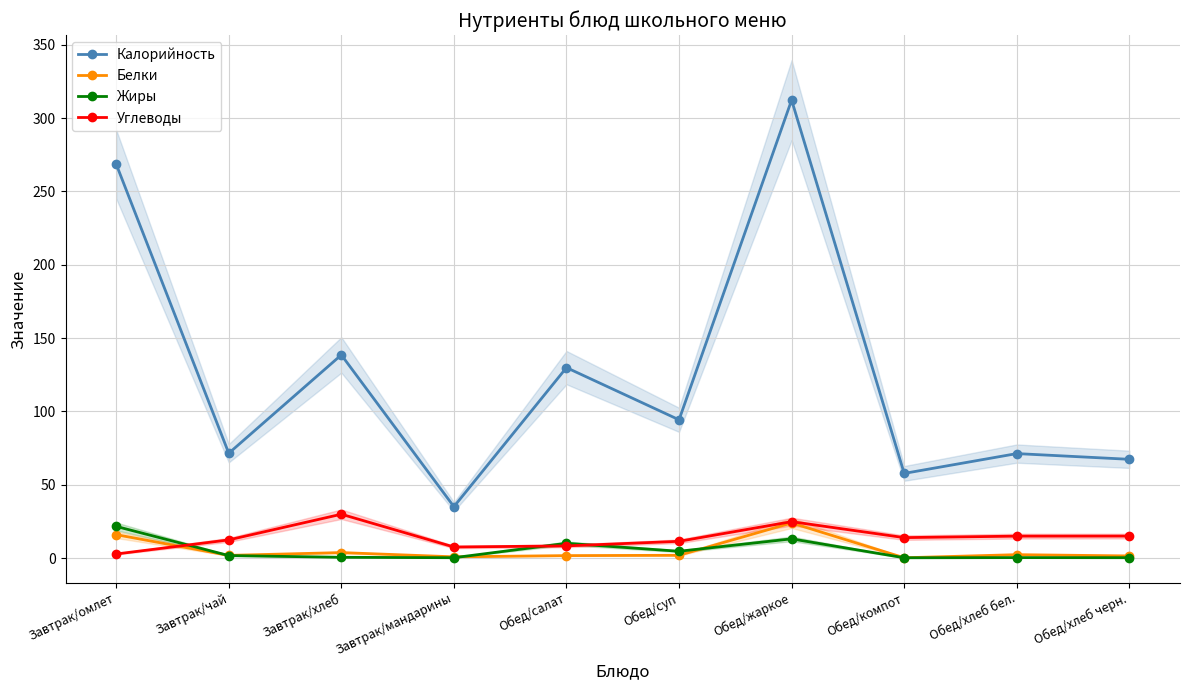

Where does the Жиры series first go above 1?

Завтрак/омлет